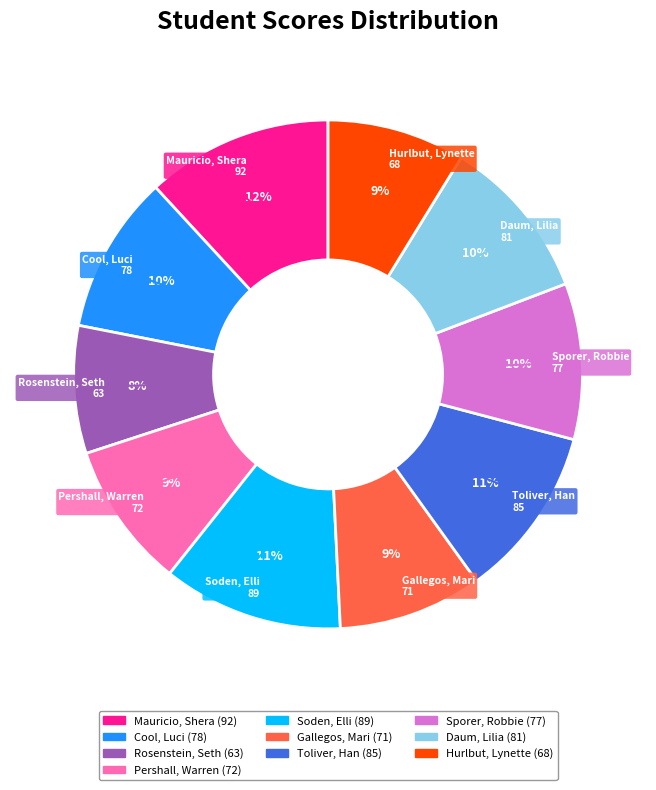

Is there any slice that represents more than half of the pie?

No